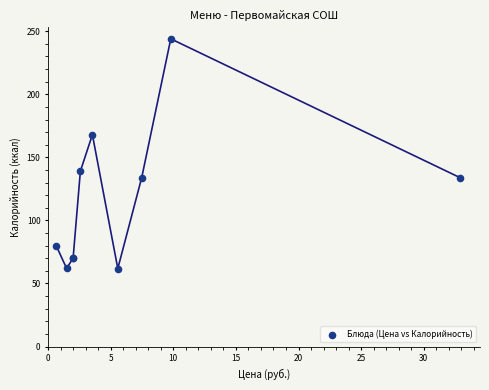

What Y value in the scatter plot is closest to 152?

139.0